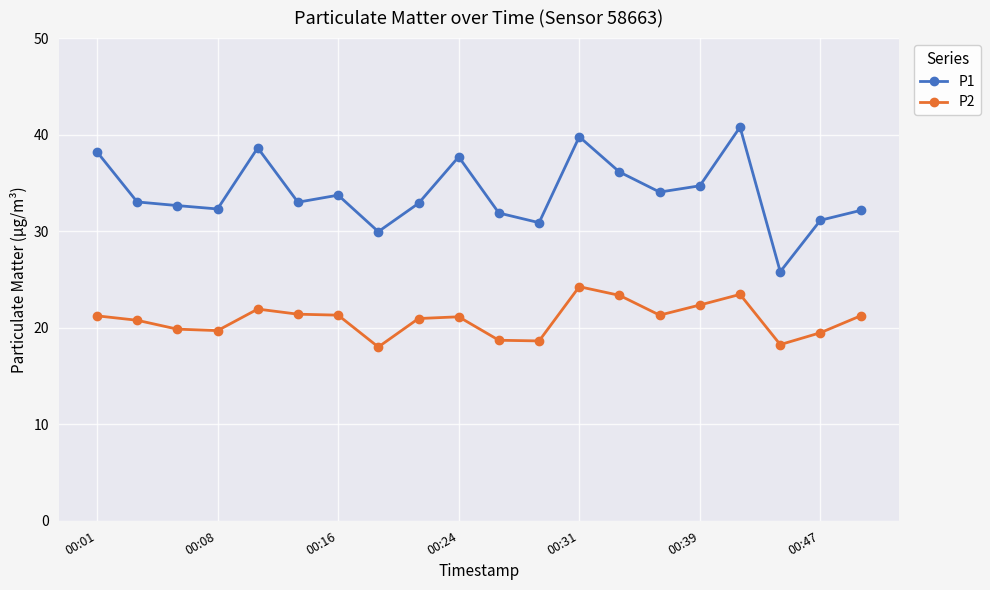

What is the average value of the P1 series?

34.0